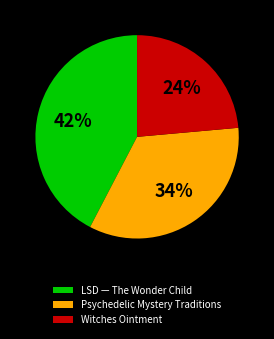

To the nearest percent, what is the combined percentage of Psychedelic Mystery Traditions and Witches Ointment?

58%